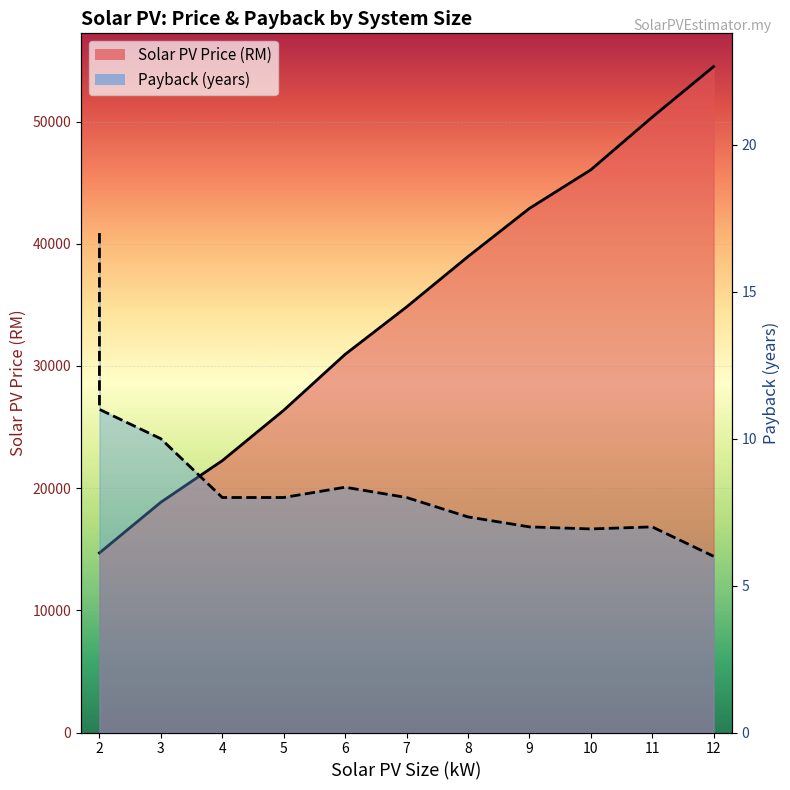

Rank the series at 8 from highest to lowest value.

Solar PV Price (RM), Payback (years)